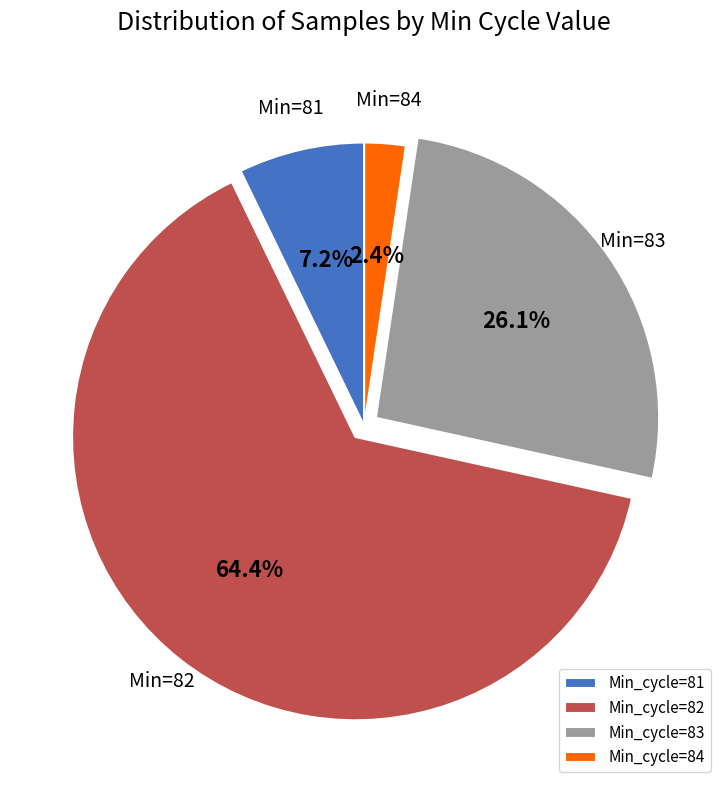

Does any single category account for the majority?

Yes